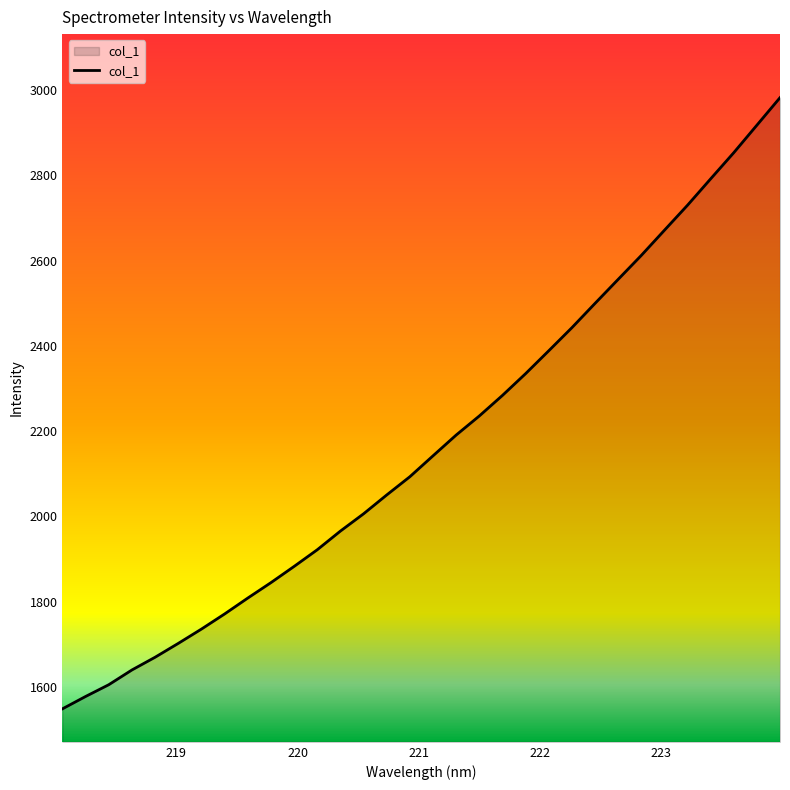

What is the maximum value shown in the chart?

2982.4